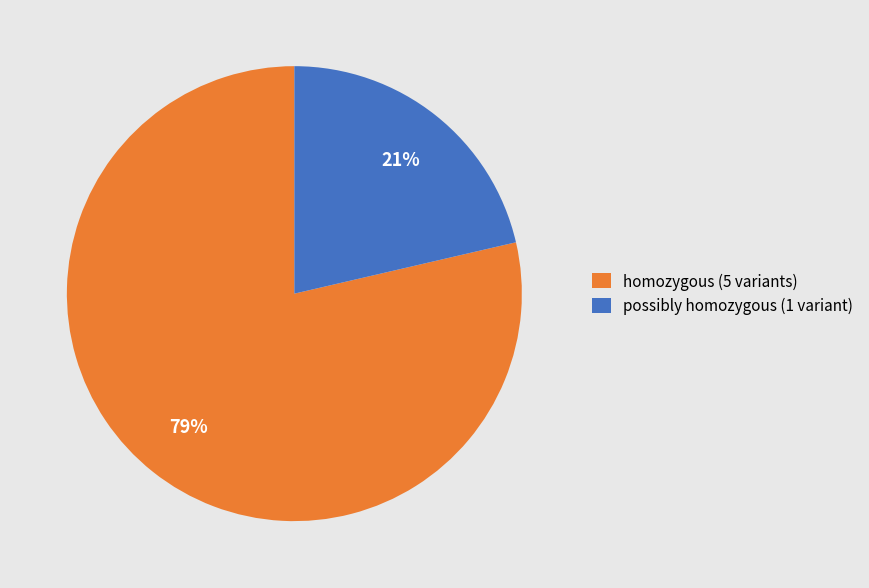

Is it true that possibly homozygous (1 variant) is 11% of the pie?

False